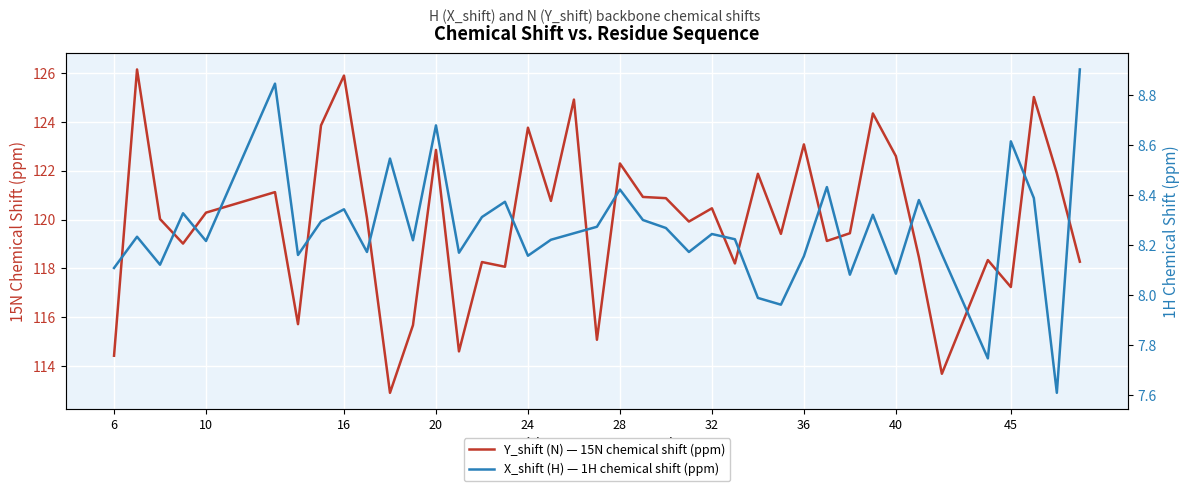

What is the maximum value for Y_shift (N) — 15N chemical shift (ppm)?

126.1